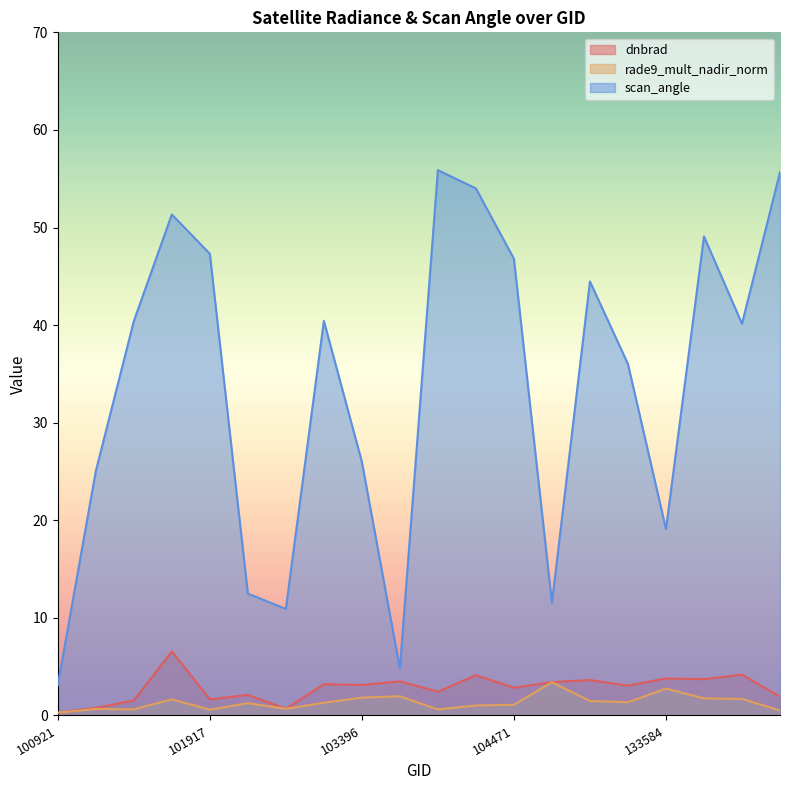

Reading left to right, transcribe all the data shown in this chart.

dnbrad: 100921=0.3	101048=0.8	101303=1.5	101805=6.6	101917=1.7	102179=2.1	102300=0.7	103278=3.2	103396=3.1	103515=3.5	103642=2.4	103988=4.1	104471=2.8	132847=3.4	133209=3.6	133404=3.1	133584=3.8	134138=3.7	134322=4.2	134492=1.9
rade9_mult_nadir_norm: 100921=0.3	101048=0.7	101303=0.6	101805=1.7	101917=0.6	102179=1.3	102300=0.7	103278=1.3	103396=1.8	103515=2.0	103642=0.6	103988=1.0	104471=1.1	132847=3.4	133209=1.5	133404=1.4	133584=2.8	134138=1.8	134322=1.7	134492=0.5
scan_angle: 100921=3.1	101048=25.0	101303=40.4	101805=51.3	101917=47.3	102179=12.5	102300=10.9	103278=40.4	103396=26.0	103515=4.8	103642=55.9	103988=54.0	104471=46.8	132847=11.5	133209=44.5	133404=36.0	133584=19.1	134138=49.1	134322=40.1	134492=55.7